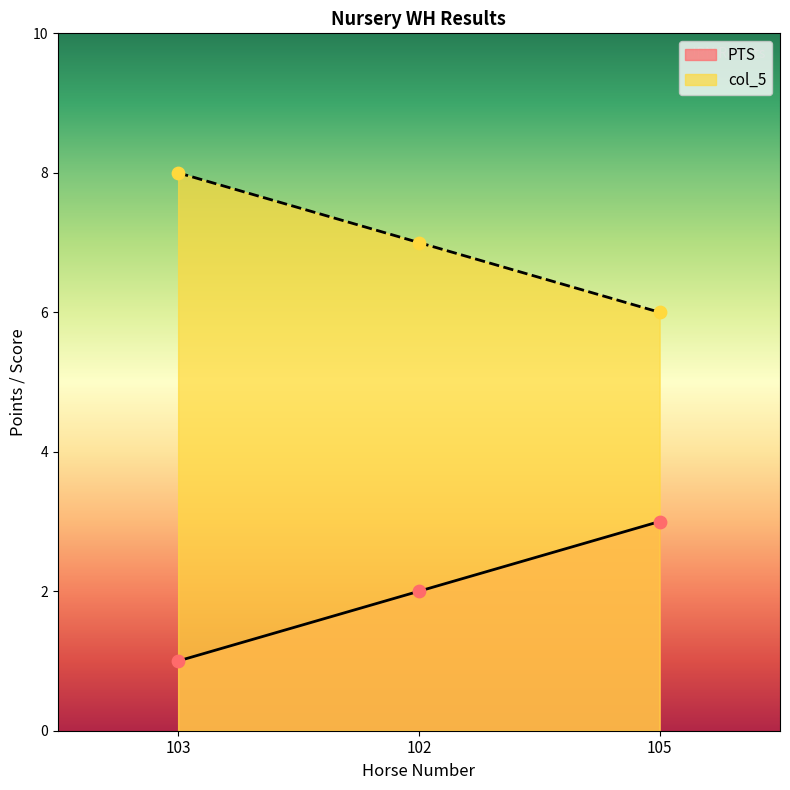

What are all the series names shown in the legend?

PTS, col_5